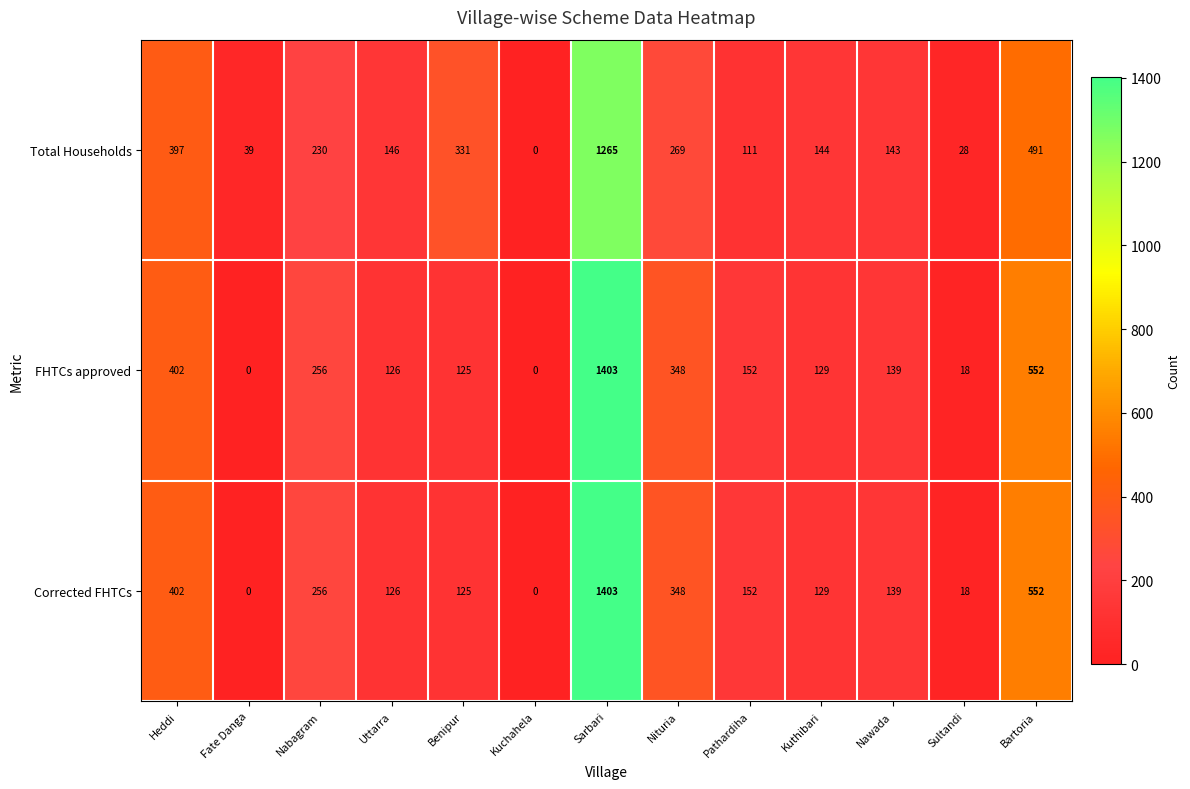

What is the difference between the Total Households values at Sultandi and Kuthibari?

116